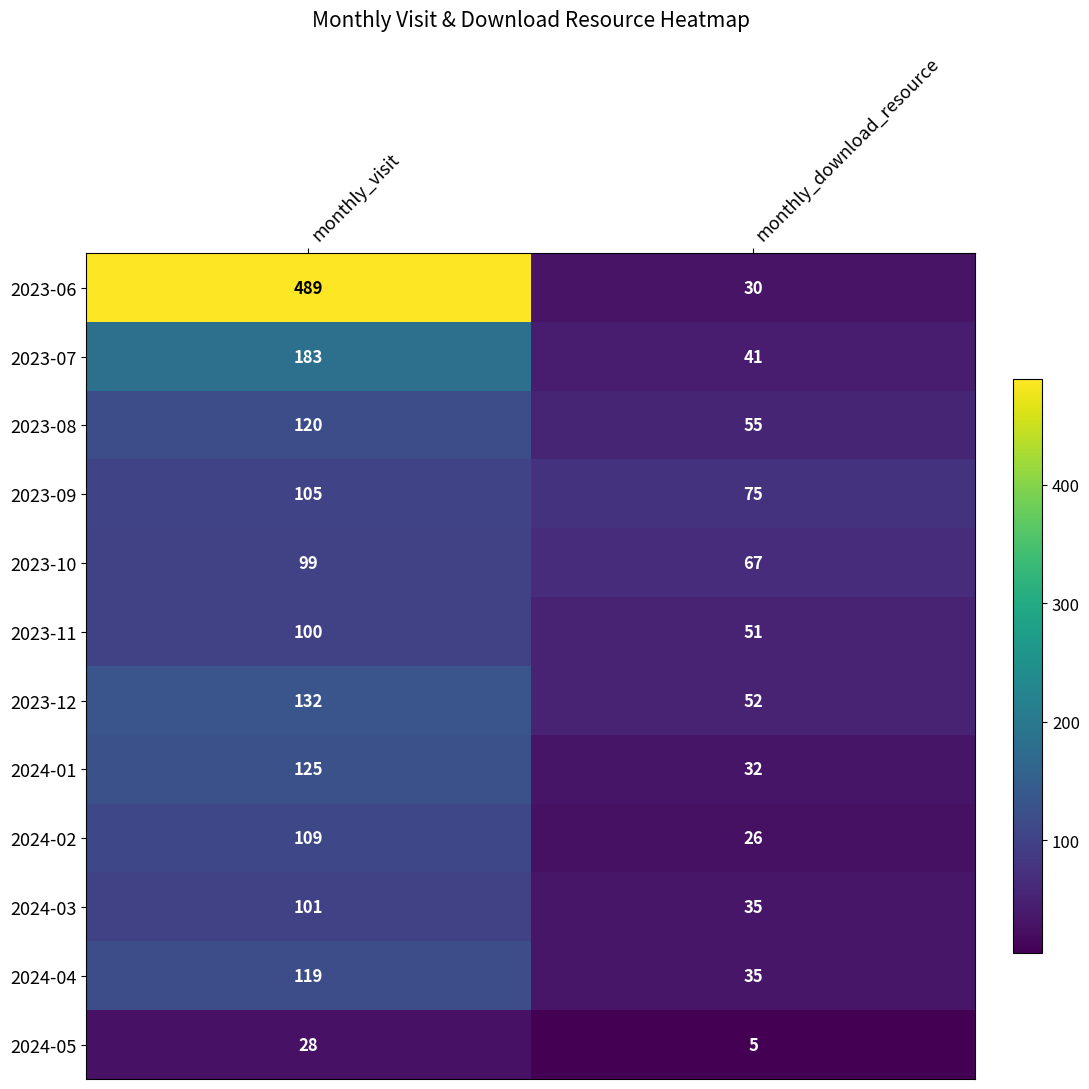

Rank the series by their maximum value, from lowest to highest.

2024-05, 2023-10, 2023-11, 2024-03, 2023-09, 2024-02, 2024-04, 2023-08, 2024-01, 2023-12, 2023-07, 2023-06